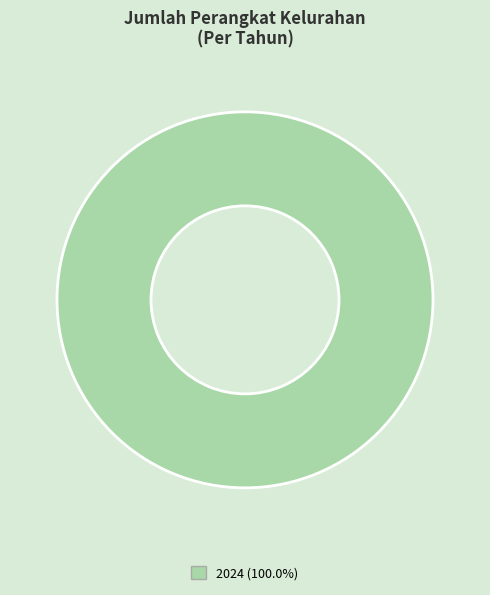

Is there any slice that represents more than half of the pie?

Yes